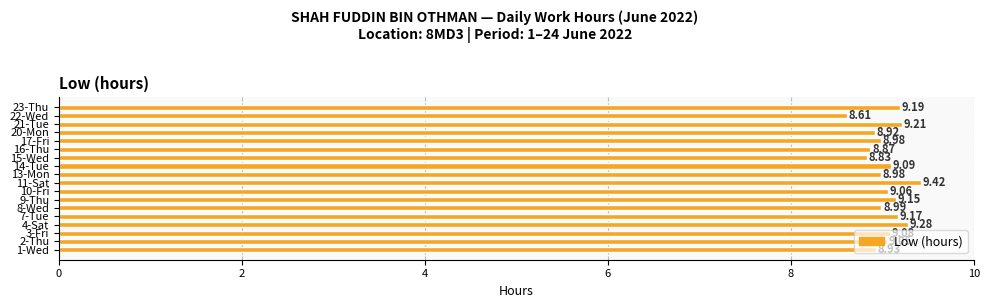

Does the chart contain stacked bars?

No